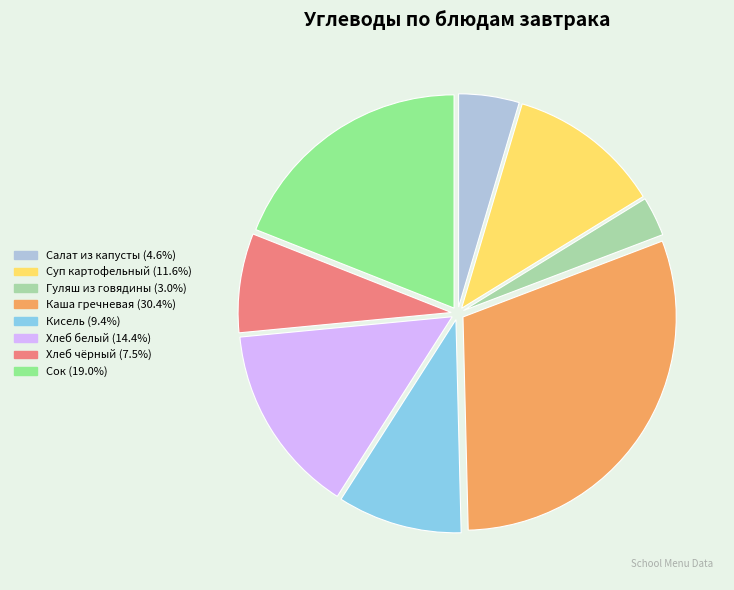

Is there any slice that represents more than half of the pie?

No